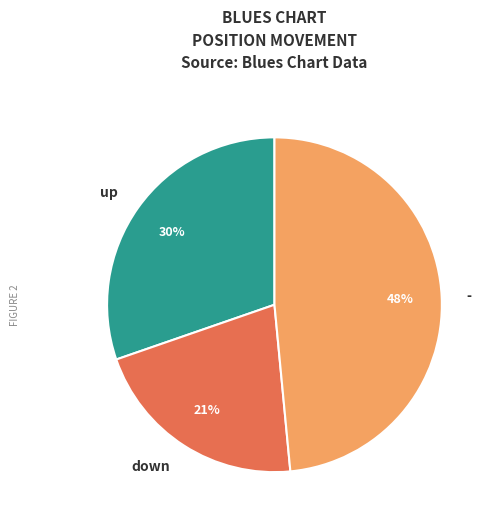

To the nearest percent, what is the difference between the largest and smallest slice percentages?

27%